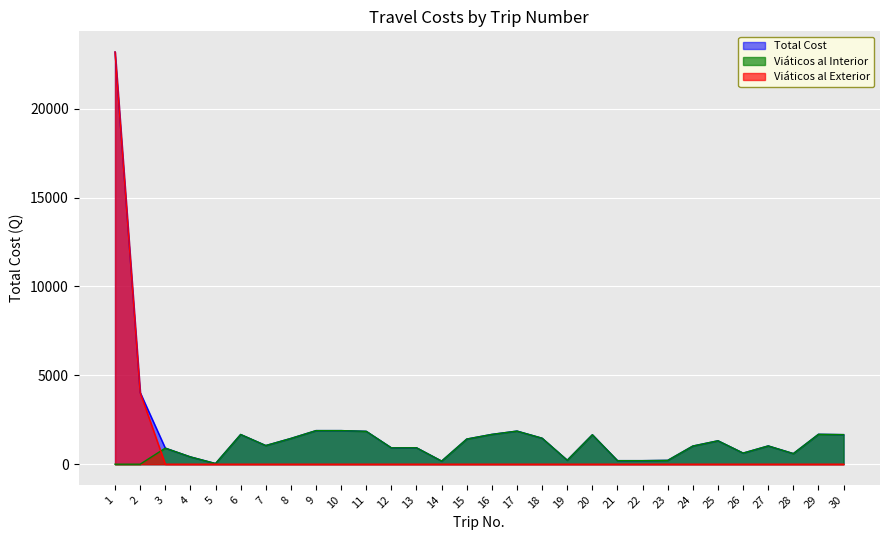

The value at 30 is 1664.0. True or false?

True